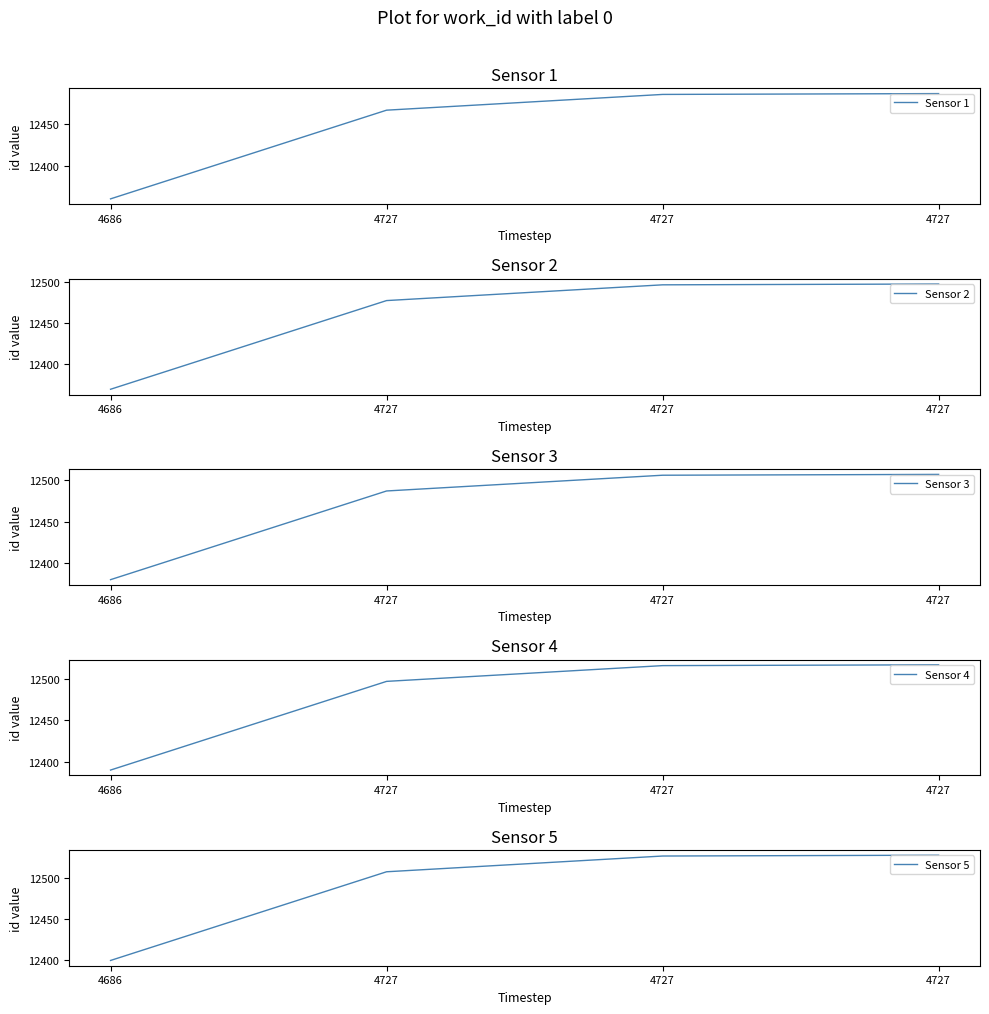

What is the sum of all Sensor 1 values?

49800